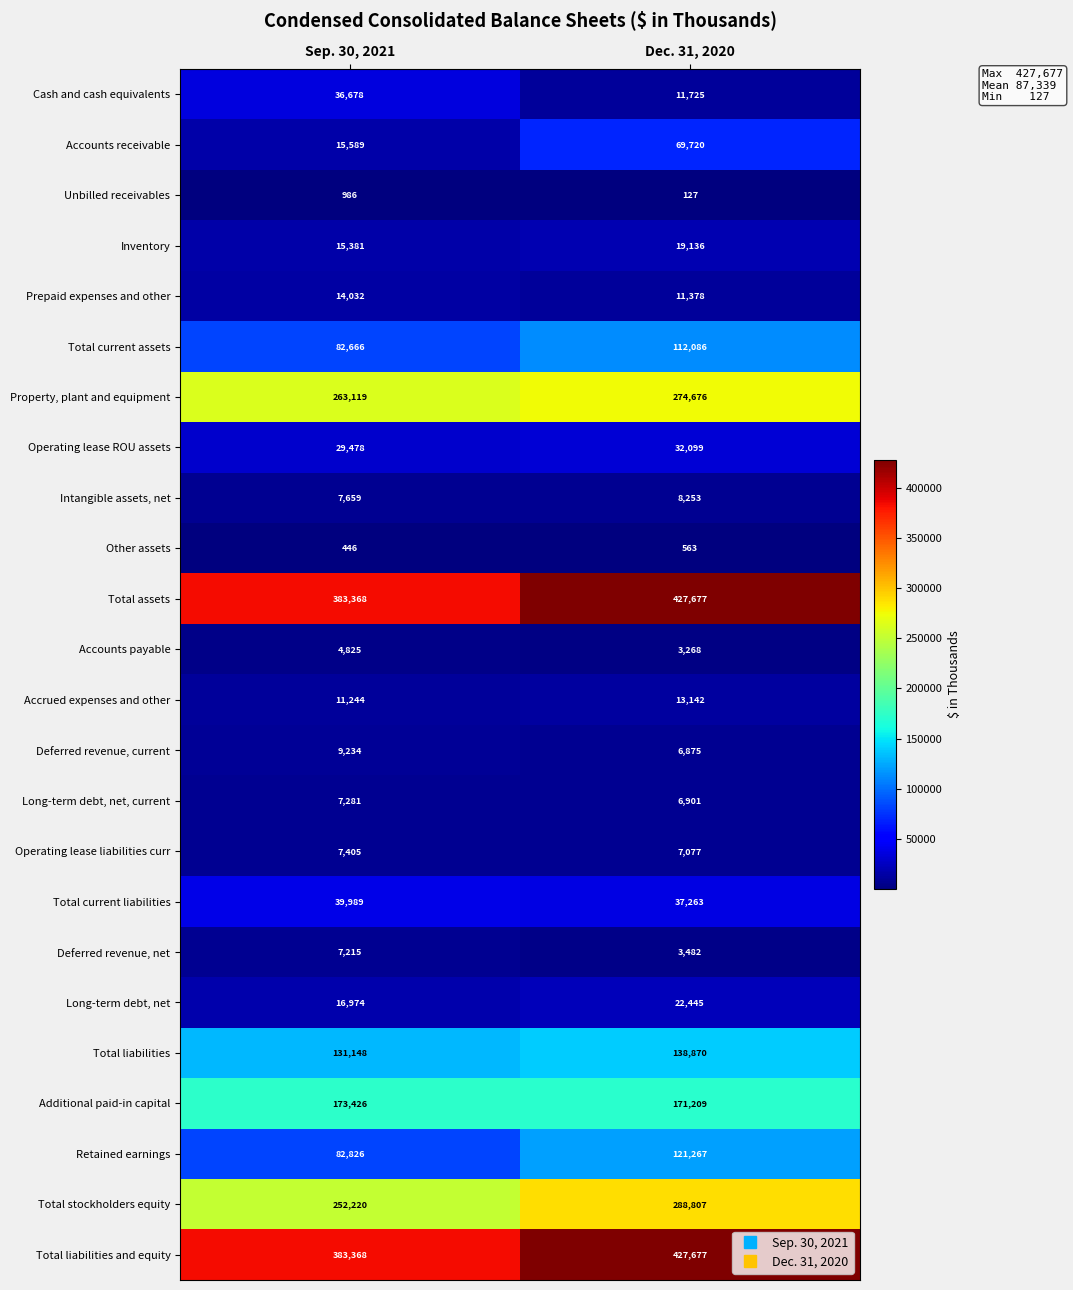

The value of Total stockholders equity at Dec. 31, 2020 is 91269. True or false?

False